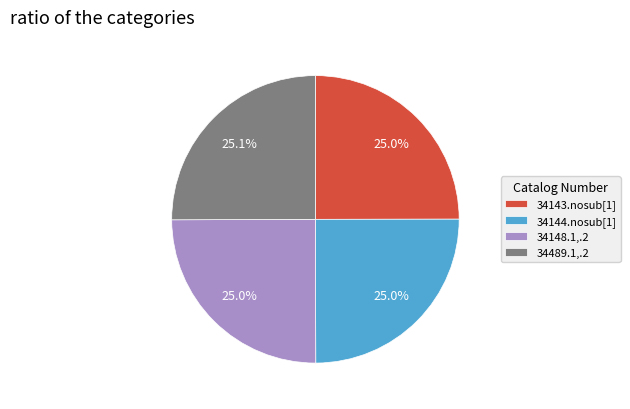

What is the total percentage of 34148.1,.2 and 34143.nosub[1]?

50.0%